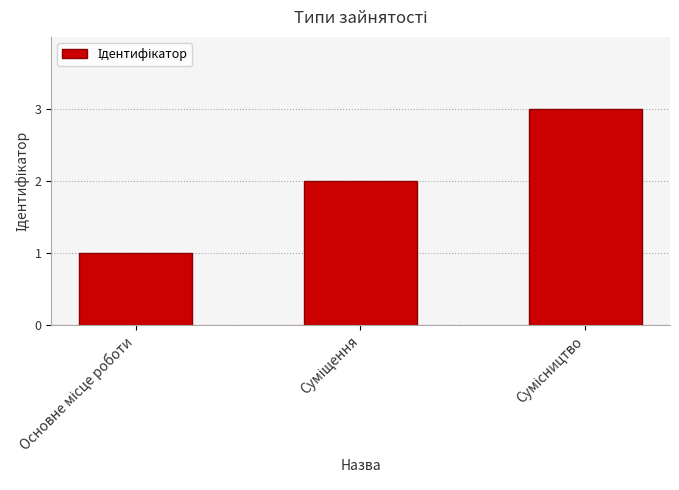

What is the average value?

2